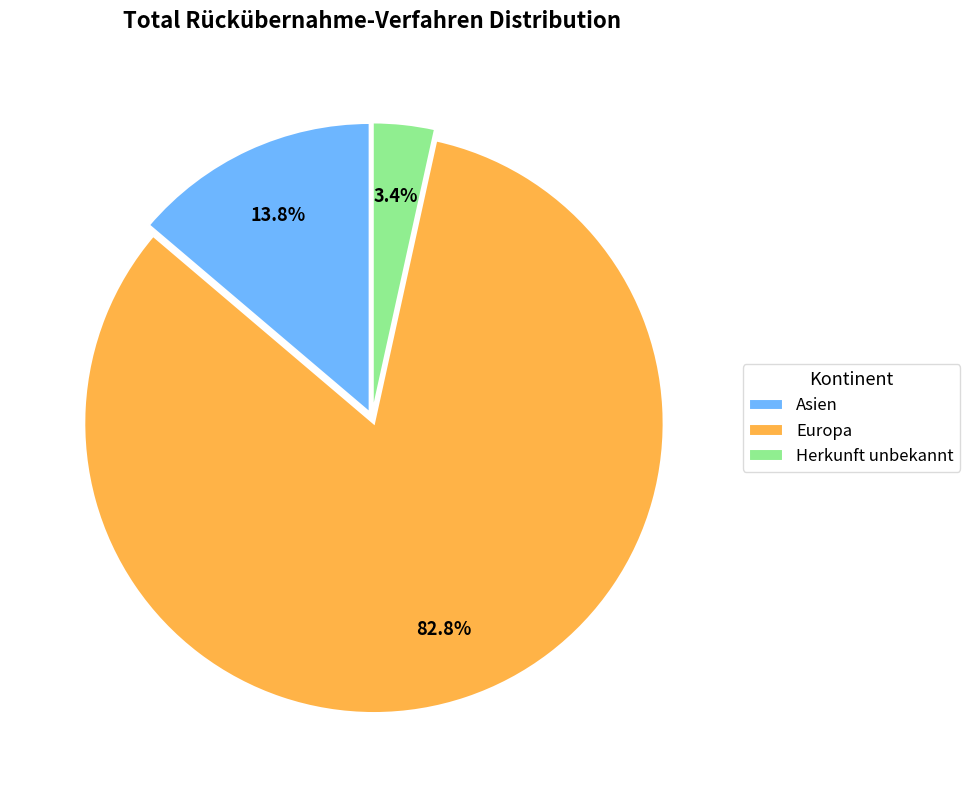

Which has a higher value, Herkunft unbekannt or Europa?

Europa